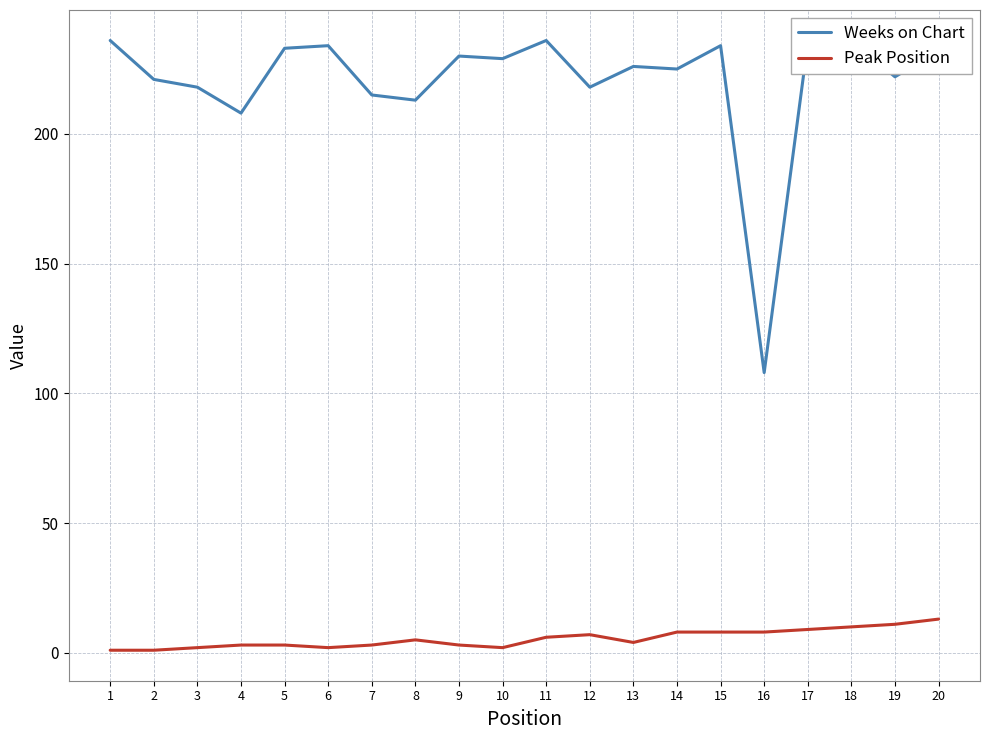

What is the value of the Peak Position point at the 1st from the left?

1